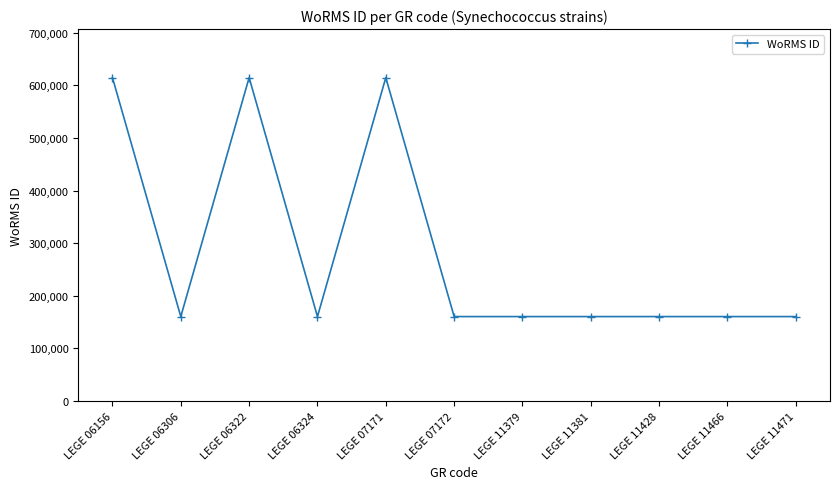

Reading right to left, transcribe all the data shown in this chart.

160572	160572	160572	160572	160572	160572	614828	160572	614828	160572	614828